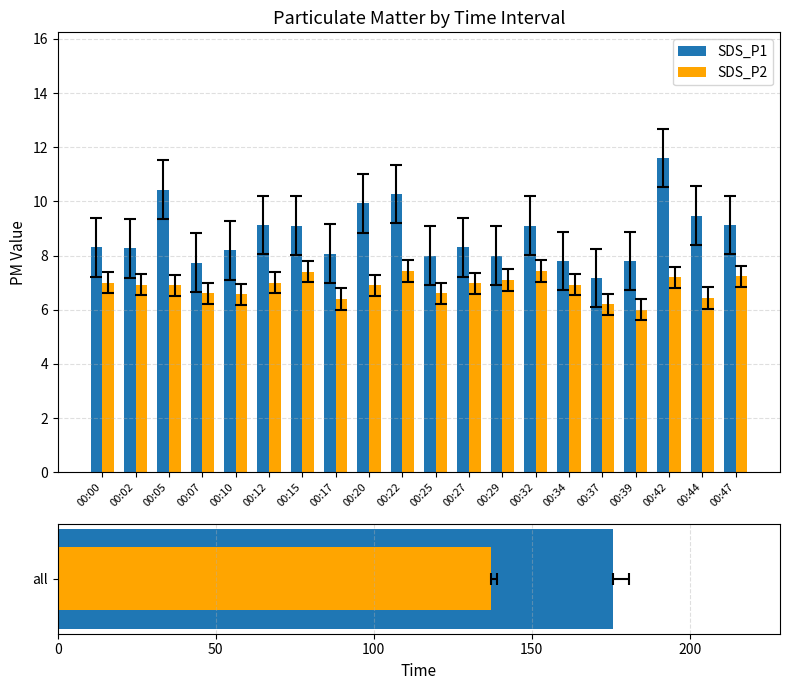

Rank the series by their maximum value, from lowest to highest.

SDS_P2, SDS_P1